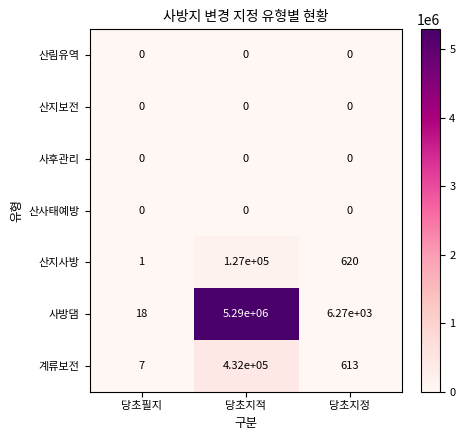

Is it true that 사방댐 equals 25 at 당초필지?

False